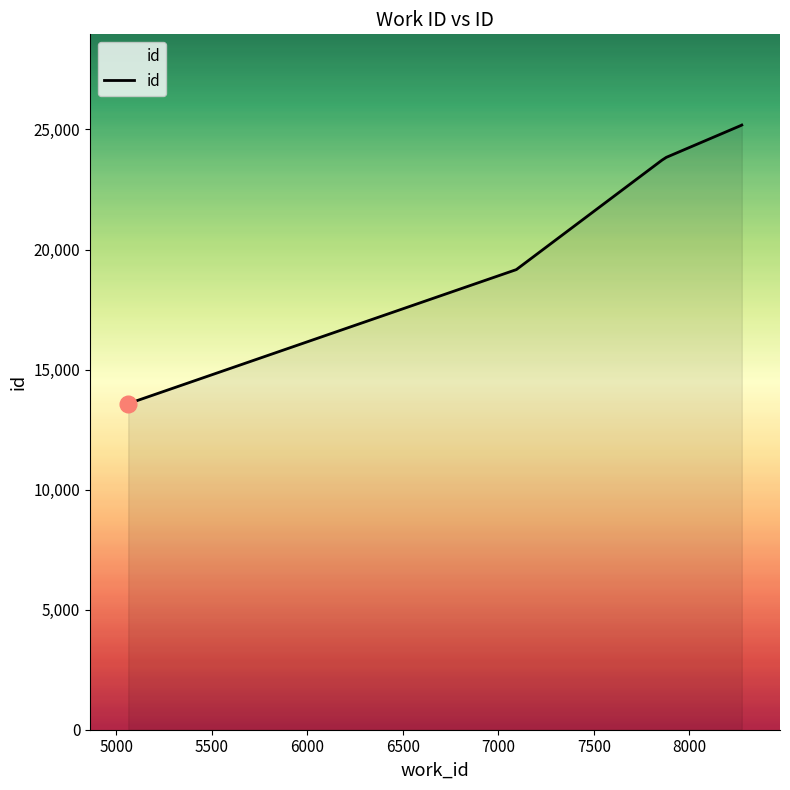

What is the maximum value shown in the chart?

25184